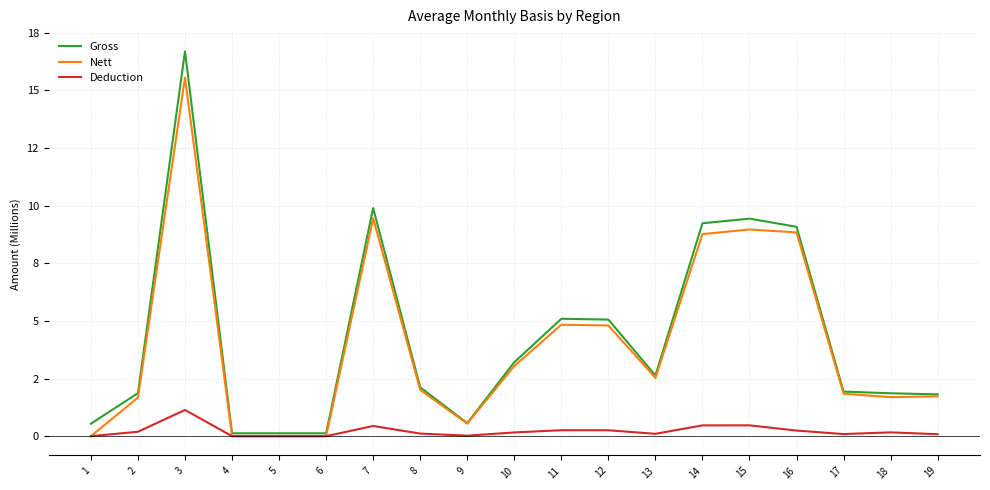

How many interior local valleys does the Nett series have?

3